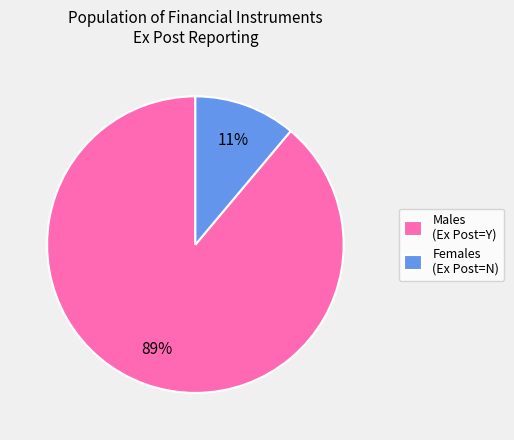

Which category has the smallest portion of the pie?

Females (Ex Post=N)